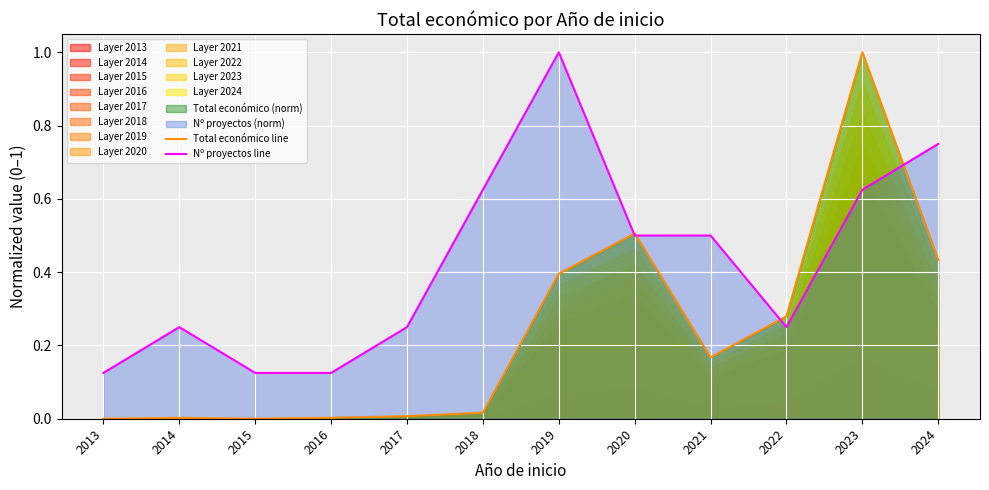

At which category is the sum across all series the highest?

2023